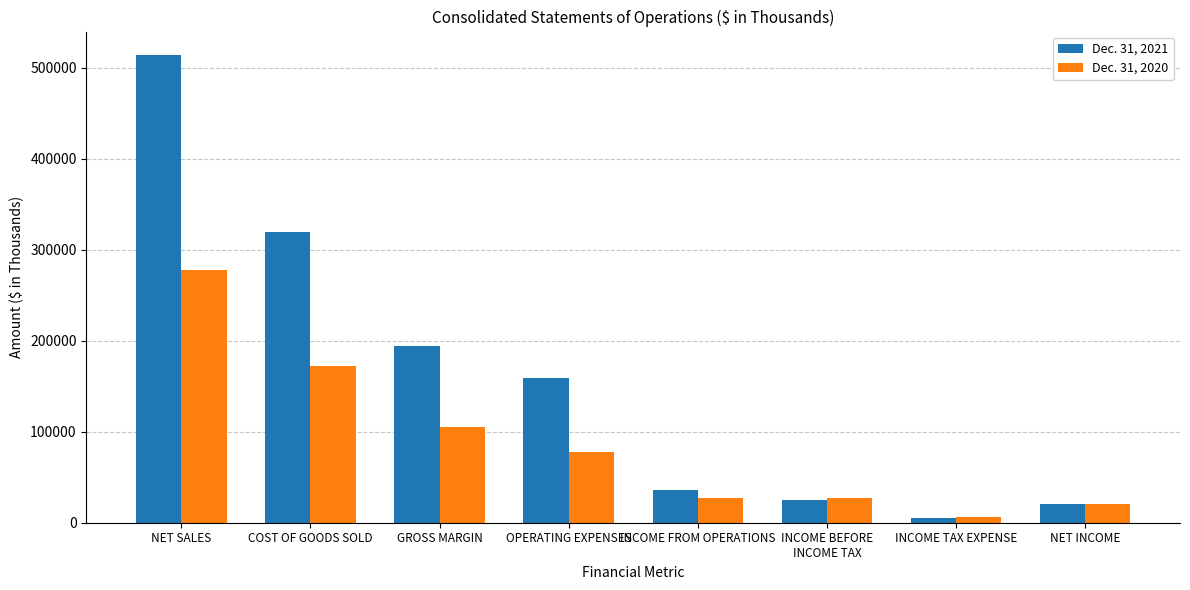

How many bars are there in each group?

2